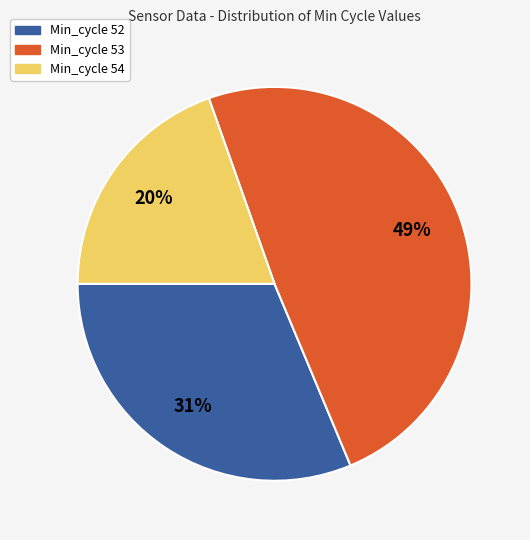

Is there a majority slice in this chart?

No